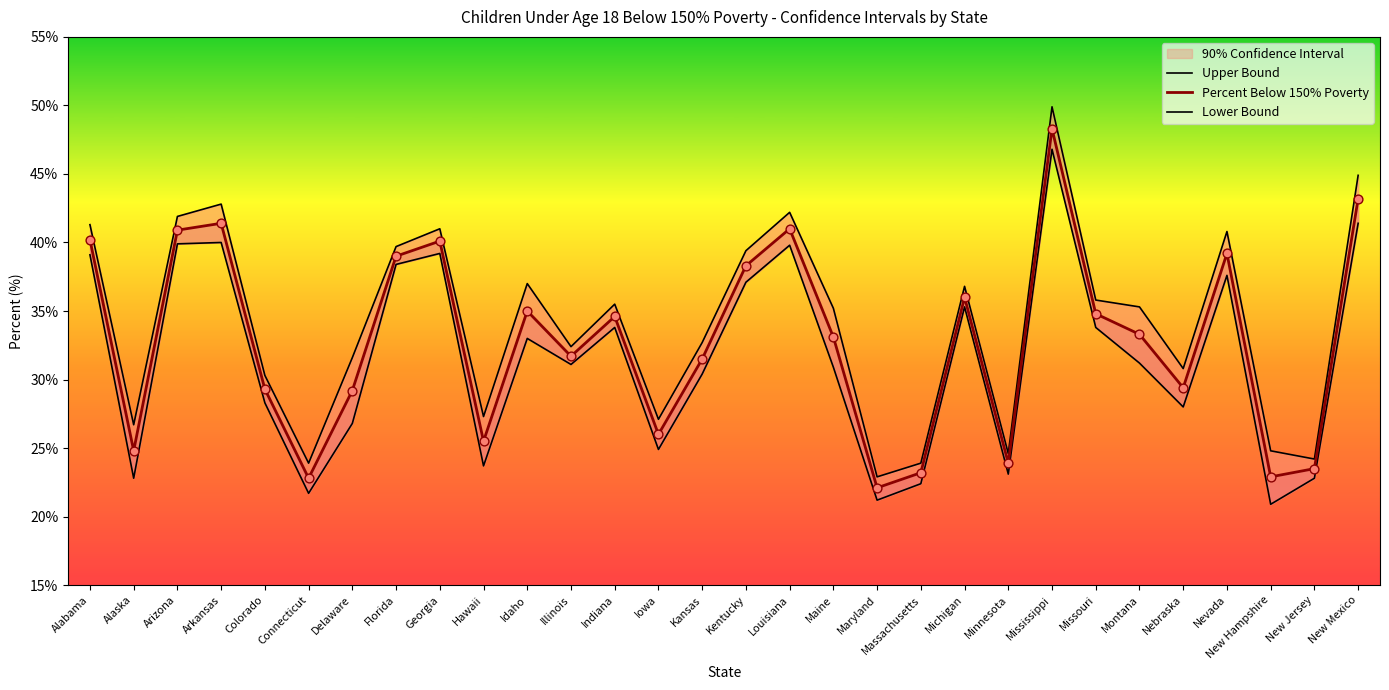

At how many categories does at least one series exceed 36?

12